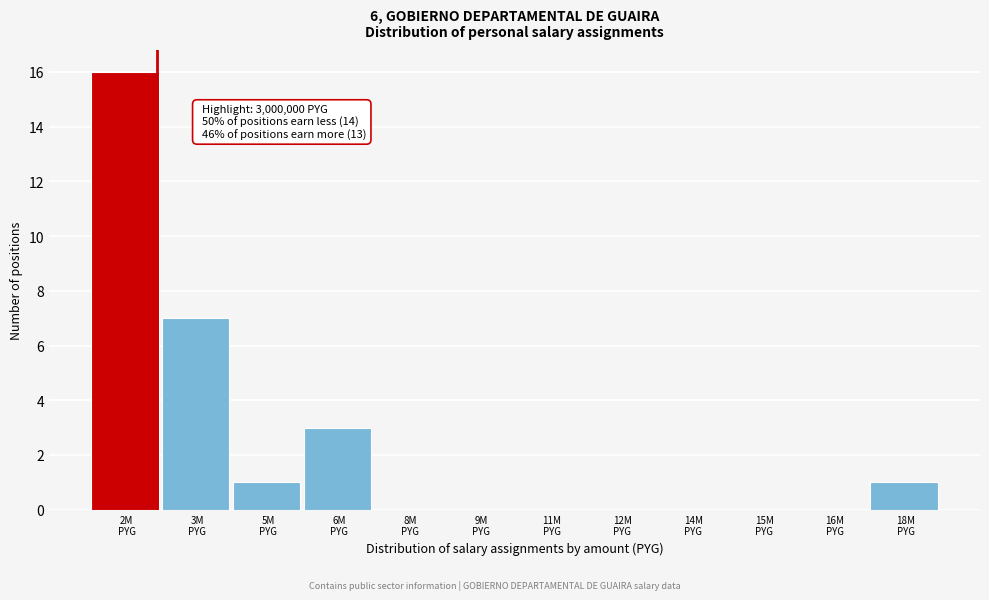

What is the greatest value displayed?

16